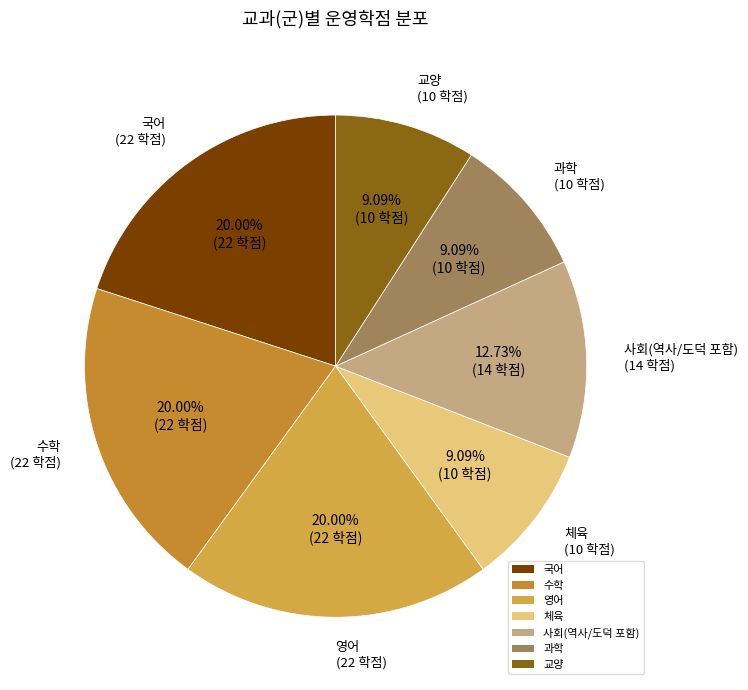

Between 영어 and 교양, which is larger?

영어